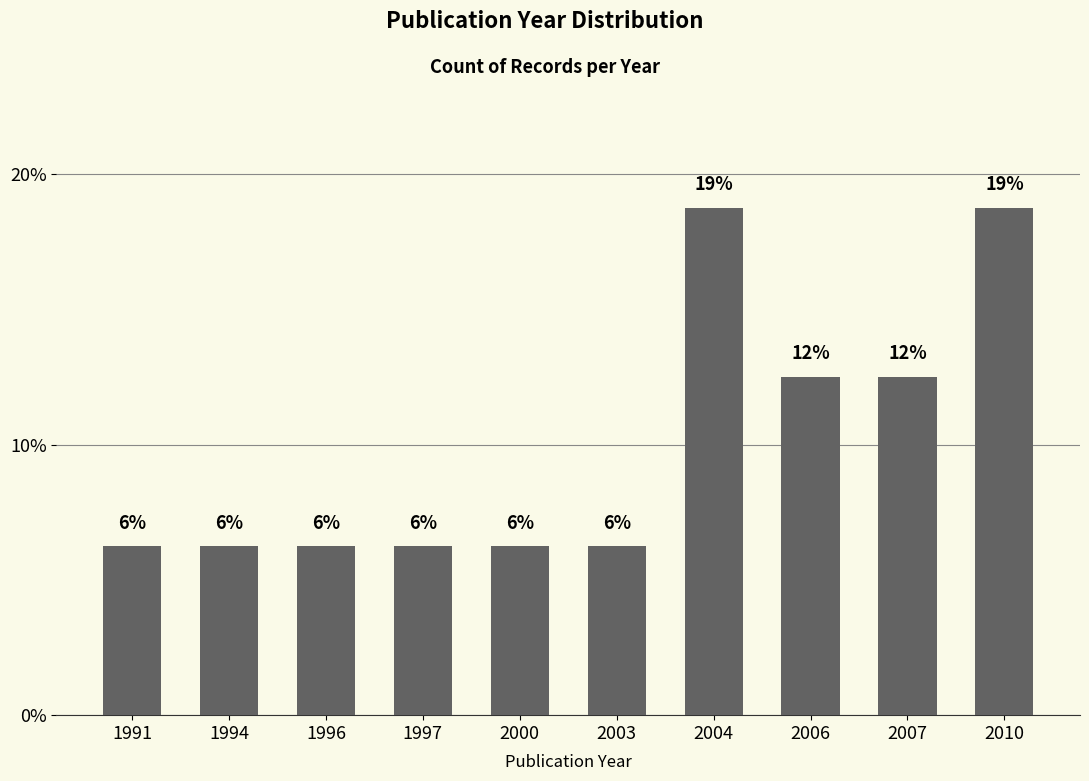

At which category does the chart reach its peak across all series?

2004